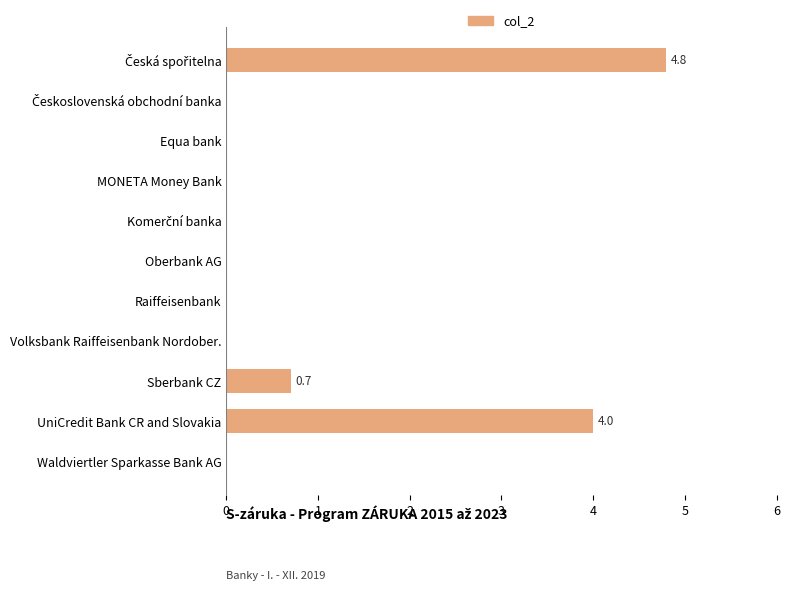

What is the sum of all values?

9.5